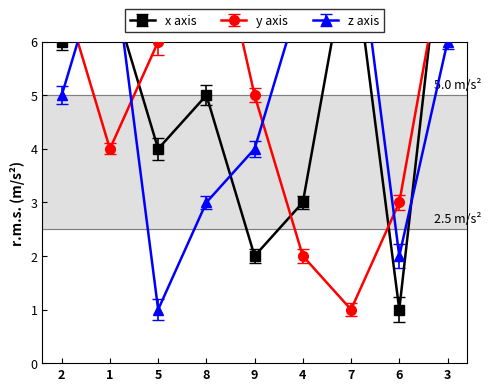

At which label does z axis first exceed 5?

1